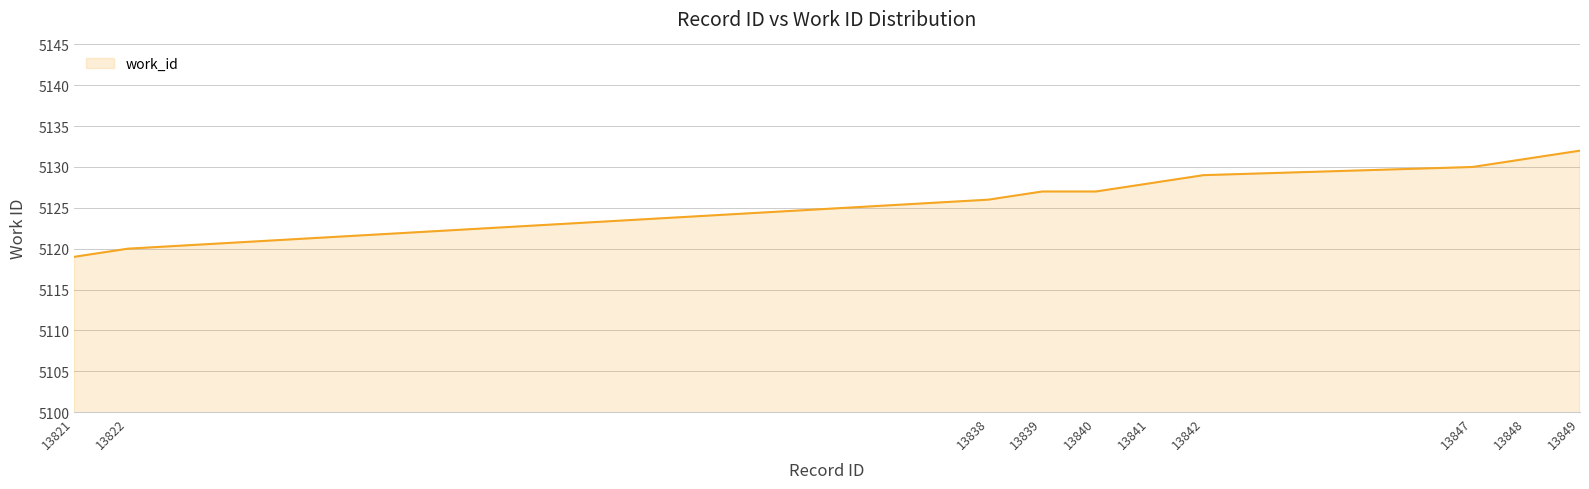

The value at 13849 is 1428. True or false?

False